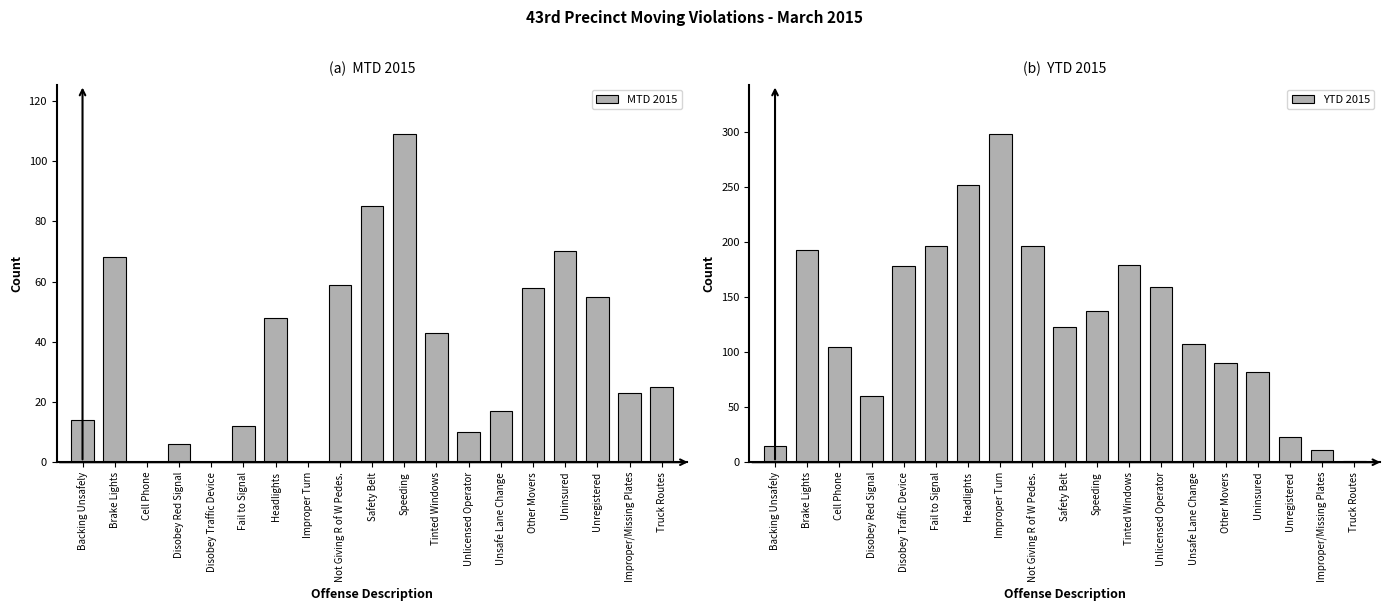

What position from the right is Unlicensed Operator?

7